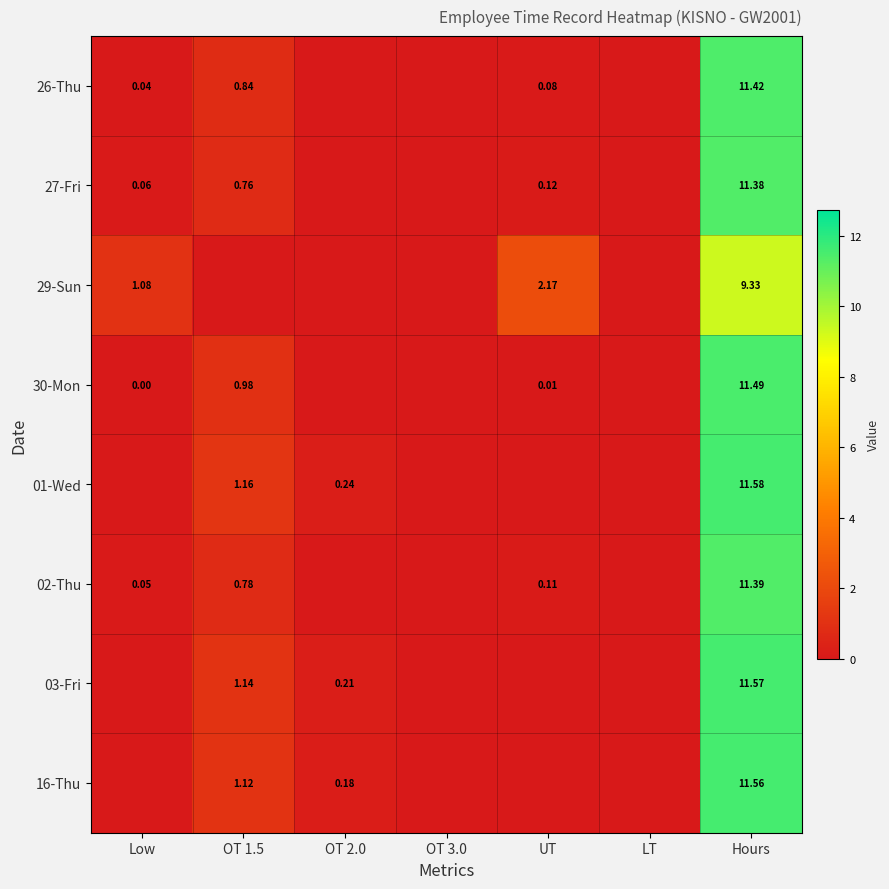

Is it true that 29-Sun equals 1.9 at Low?

False